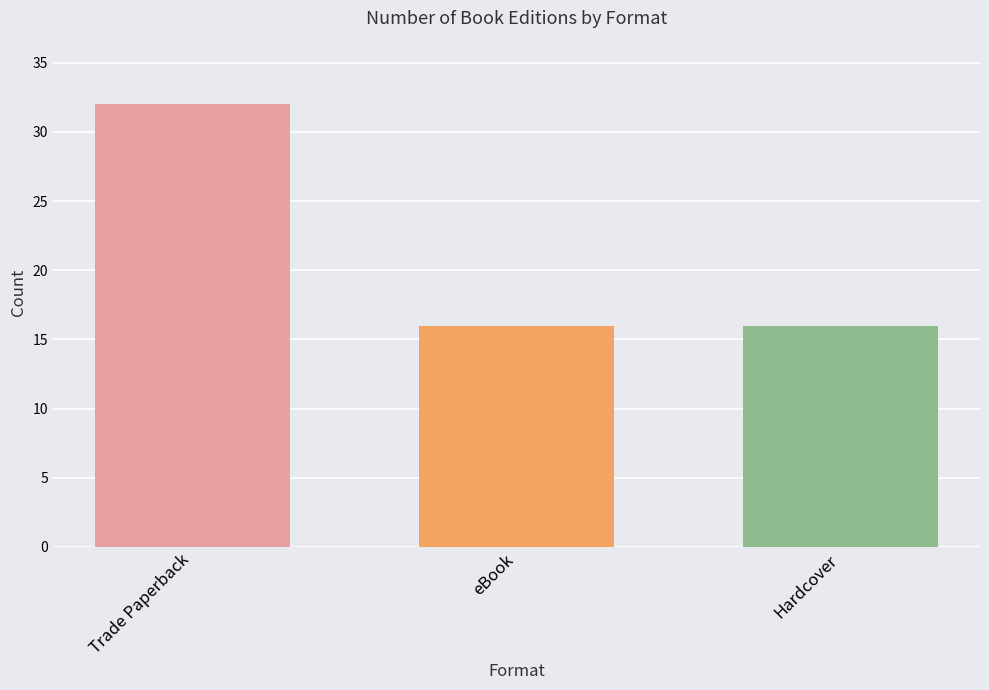

What is the label of the 2nd bar from the left?

eBook